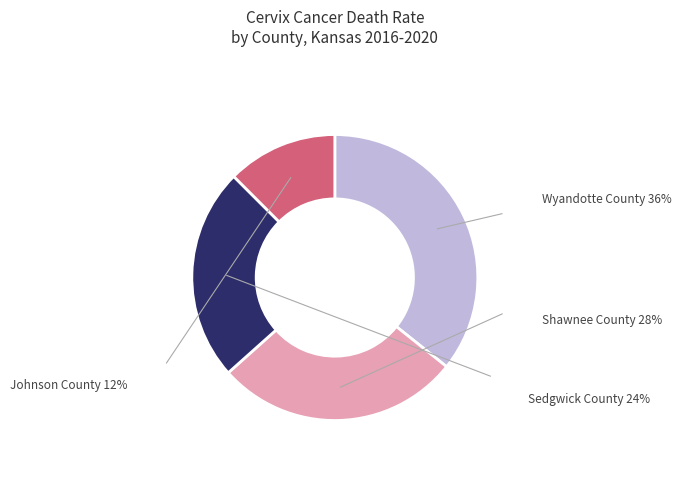

Does any single category account for the majority?

No